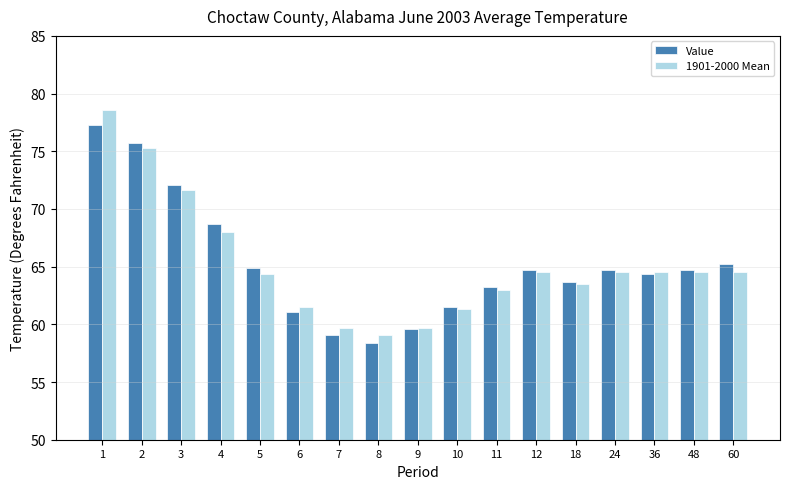

What value does the Value series have at 10?

61.5